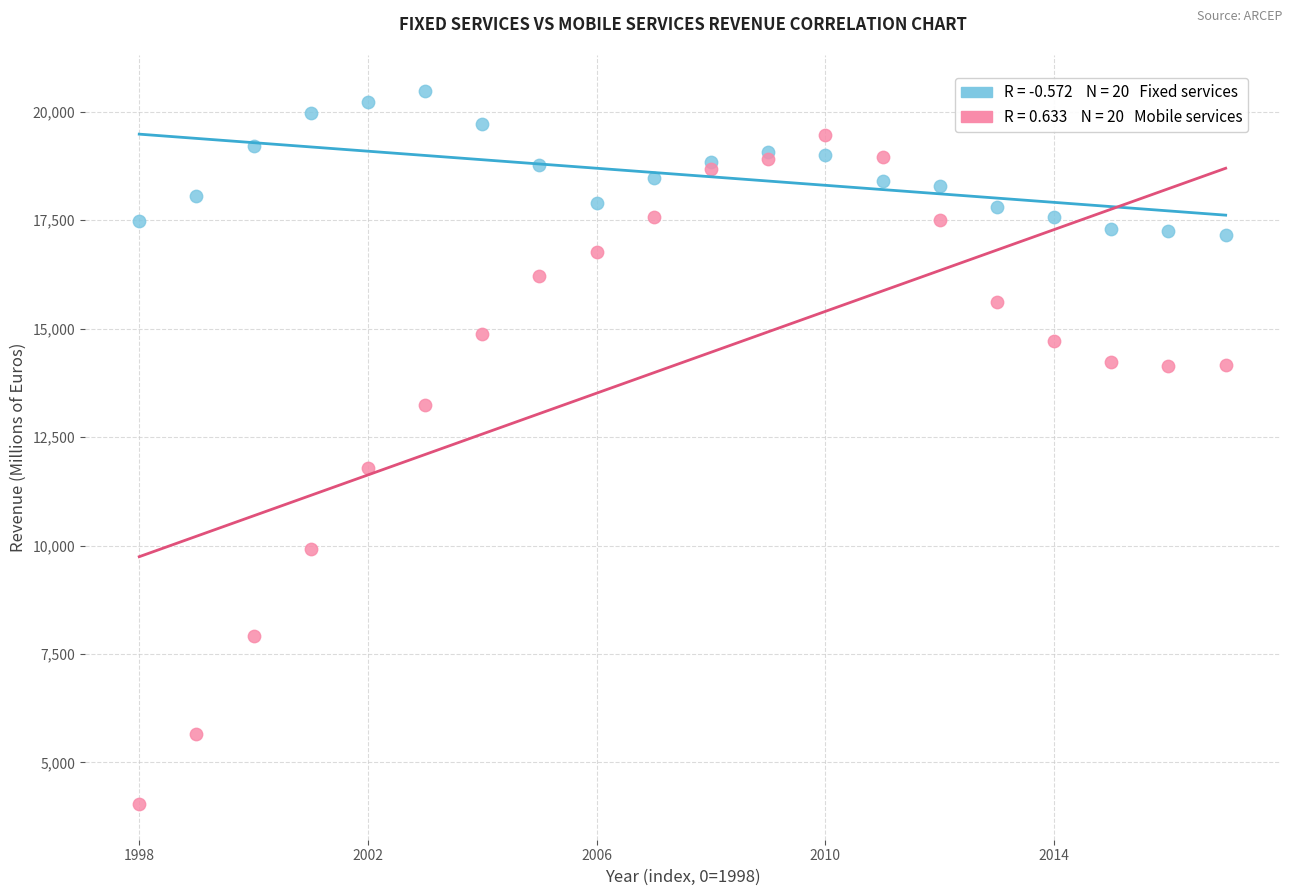

Across all series, what Y value is closest to 12262?

11787.6